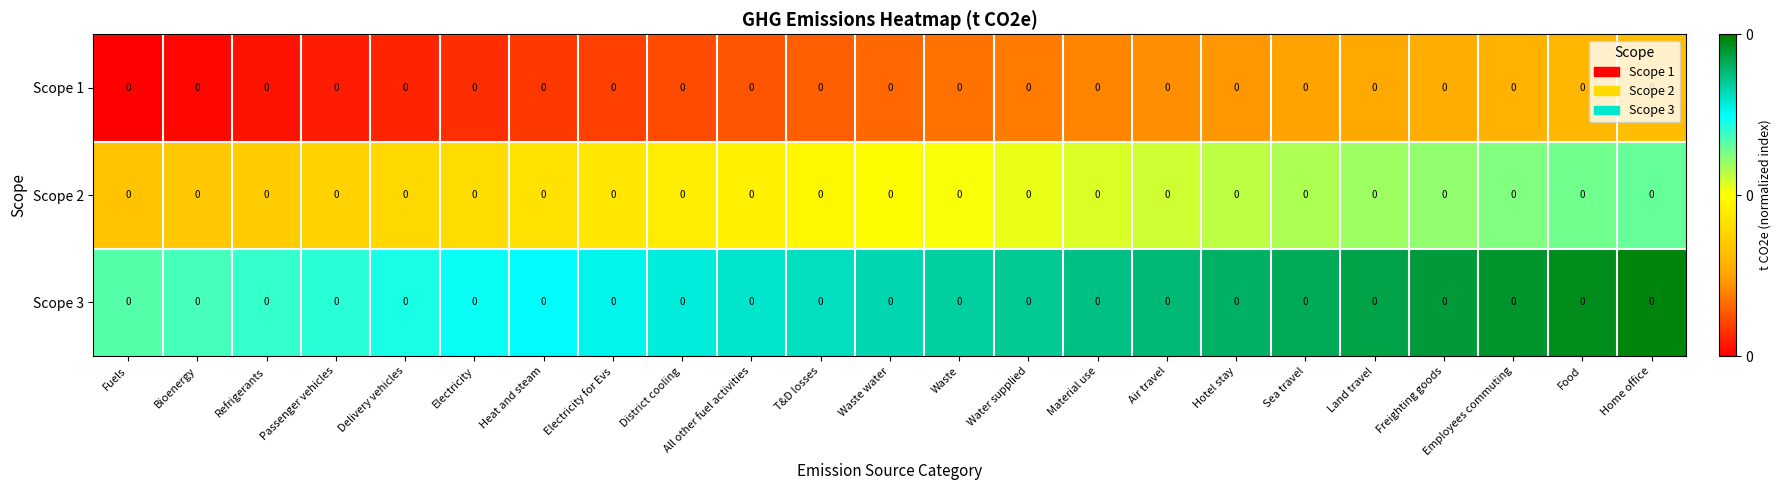

At which category does the chart reach its minimum across all series?

Fuels